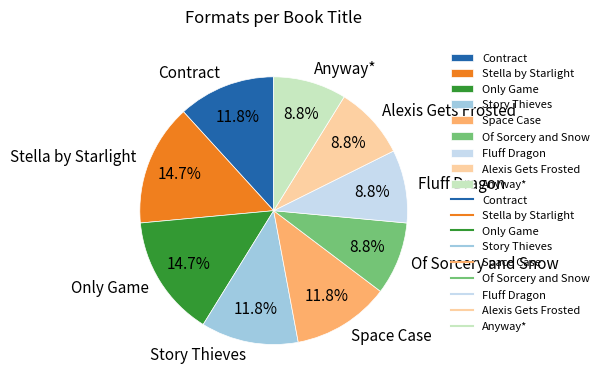

Is Space Case the majority of the pie?

No